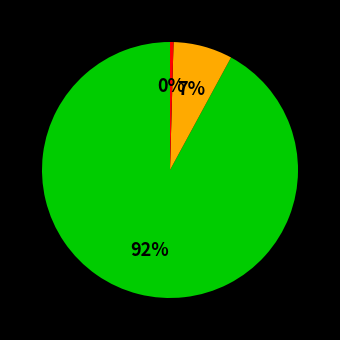

Is there a majority slice in this chart?

Yes